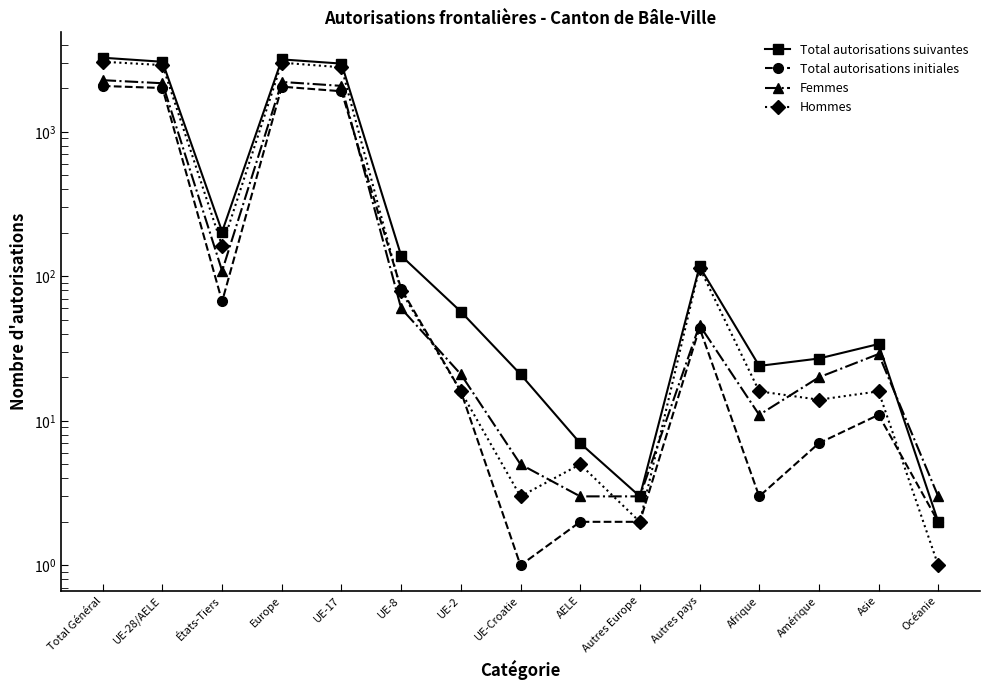

How many categories are shown in the chart?

15